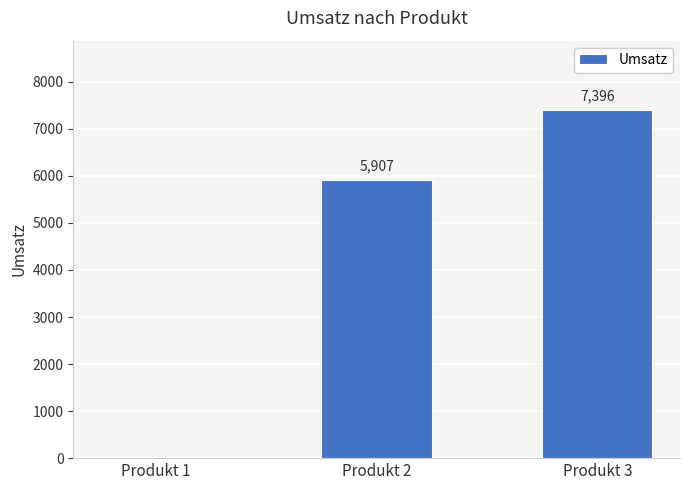

Count the values in the range 0 to 7396.

3